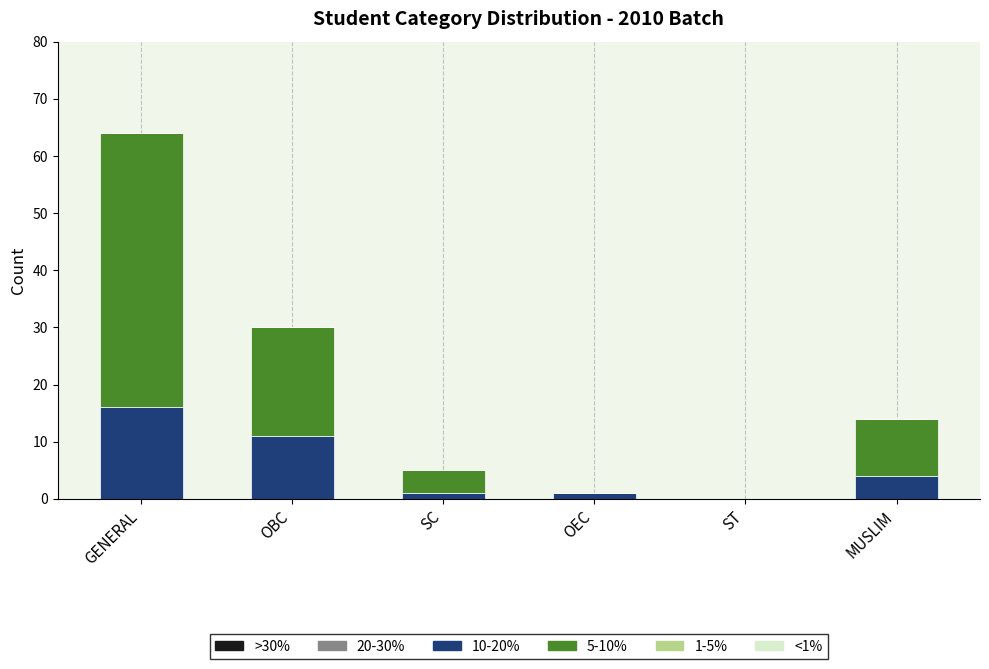

At which category is the sum across all series the highest?

GENERAL